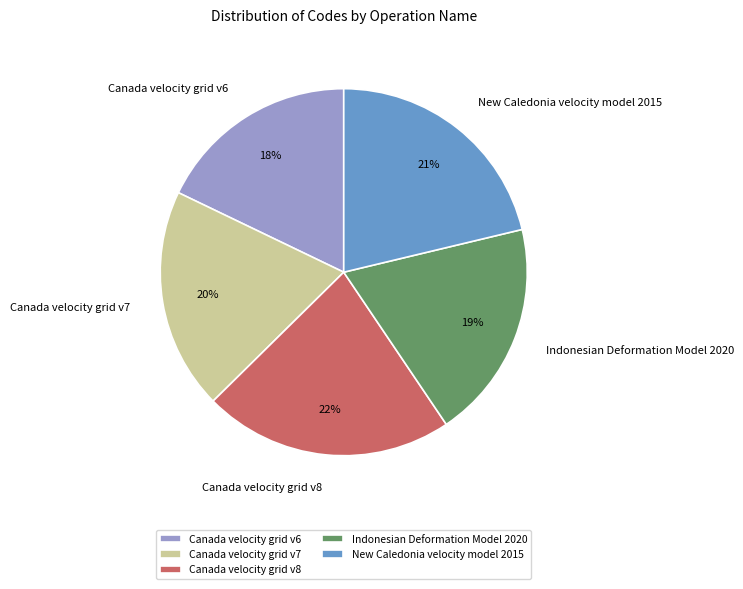

What is the largest slice in the pie chart?

Canada velocity grid v8